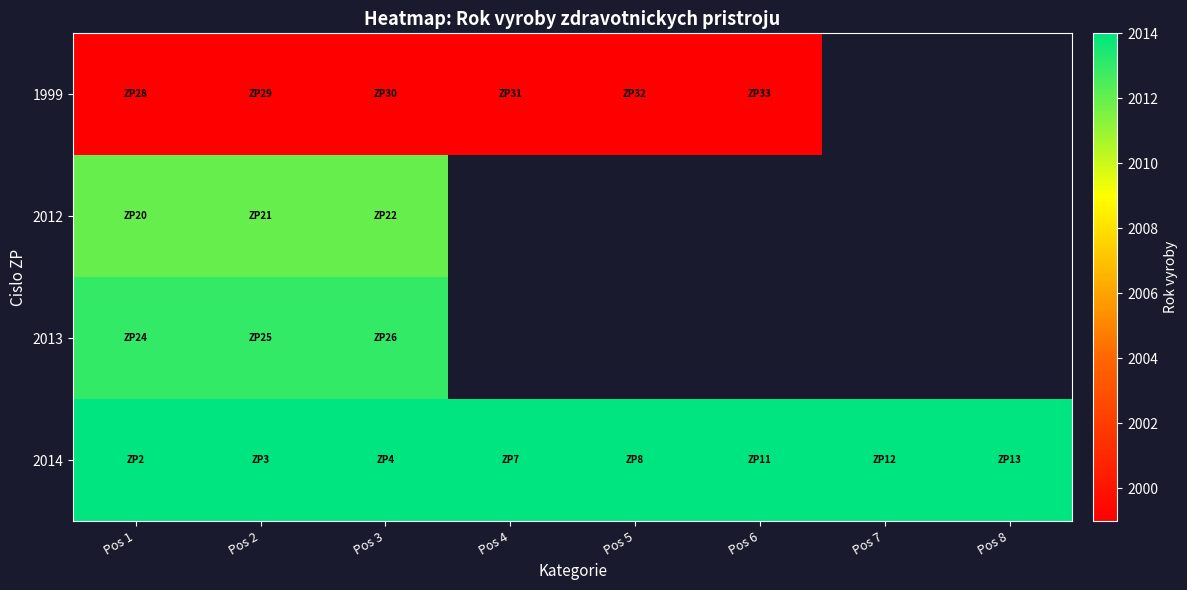

Which series has the largest total across all categories?

2014